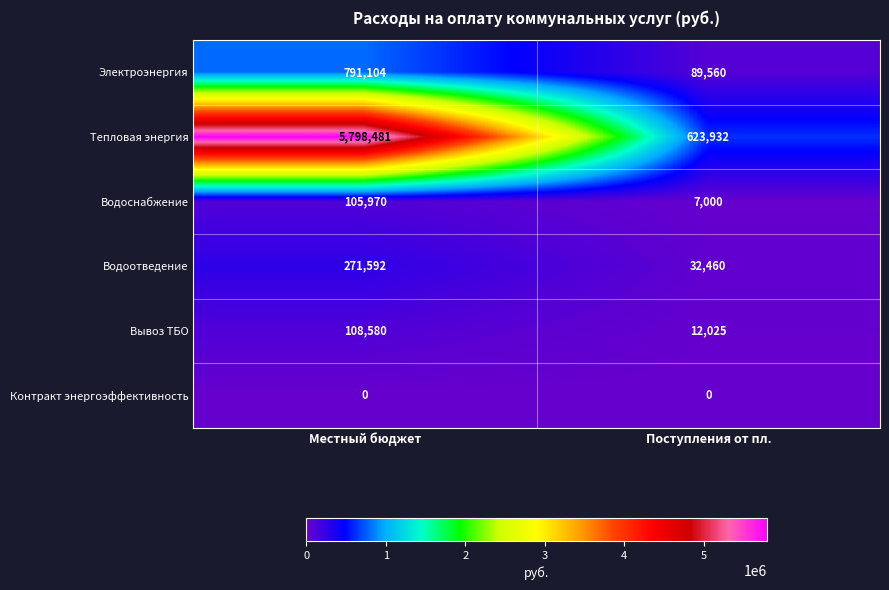

What is the highest value of the Водоснабжение series?

105970